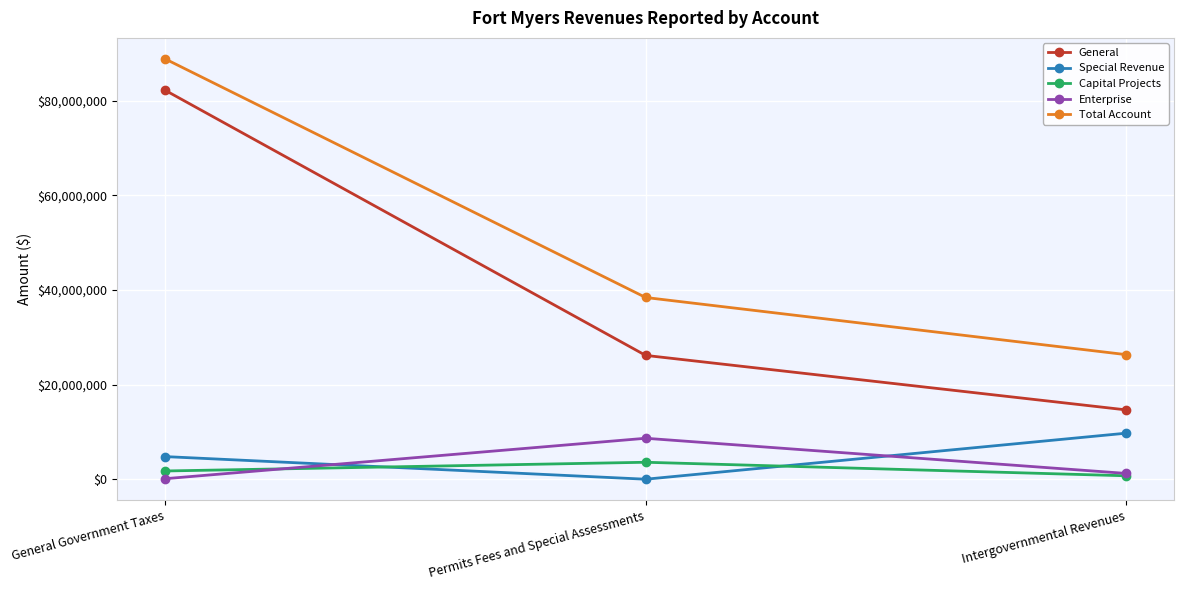

What is the approximate value of Special Revenue at Intergovernmental Revenues?

9732631